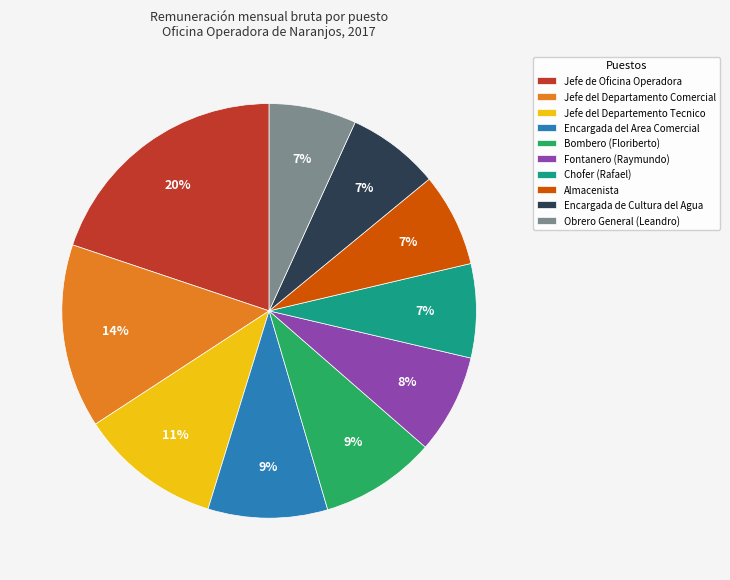

The Jefe del Departemento Tecnico slice represents 11% of the pie. True or false?

True